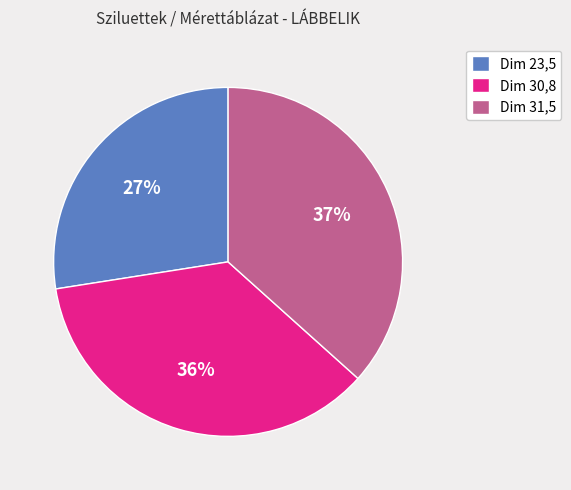

To the nearest percent, what is the combined percentage of Dim 23,5 and Dim 30,8?

63%